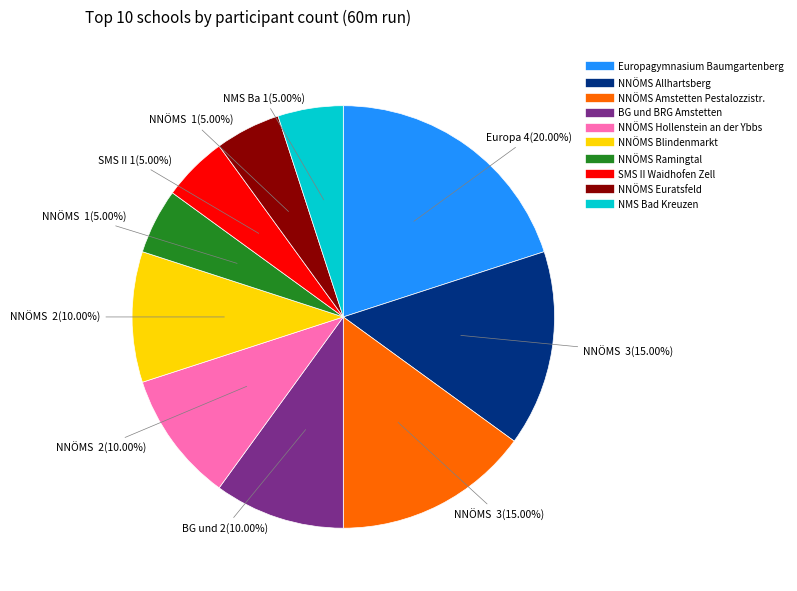

Is it true that NNÖMS Amstetten Pestalozzistr. is 15% of the pie?

True